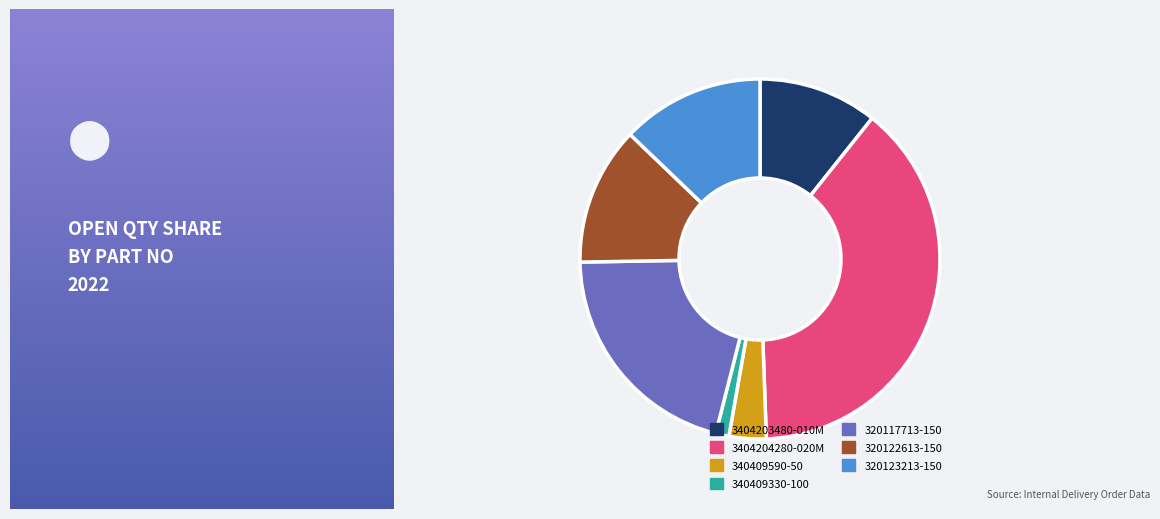

Which category has the smallest portion of the pie?

340409330-100